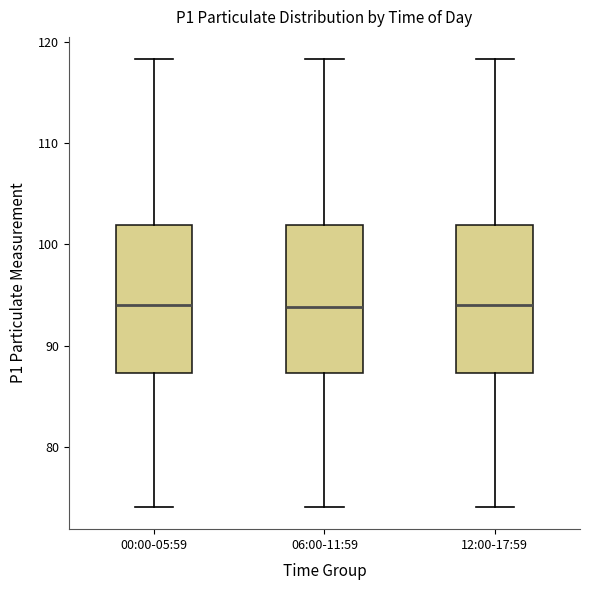

Reading left to right, transcribe this box plot: for each box, give where its median line is, the range the box spans, and where its two whiskers end, as read against the y-axis. The values are not printed on the chart, so give them approximately, as read against the axis.

00:00-05:59: median 94, box 87 to 102, whiskers 74 to 118
06:00-11:59: median 94, box 87 to 102, whiskers 74 to 118
12:00-17:59: median 94, box 87 to 102, whiskers 74 to 118